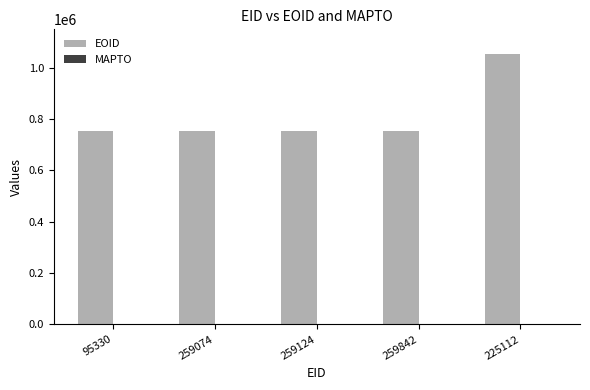

What is the average value?

814461